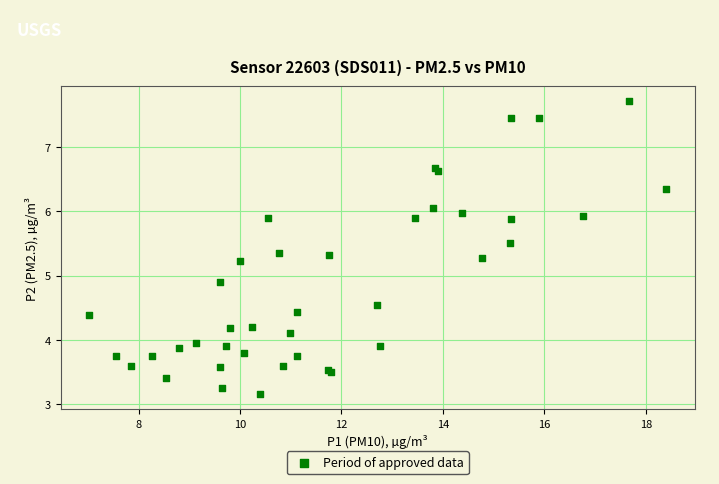

What Y value in the scatter plot is closest to 5?

4.9